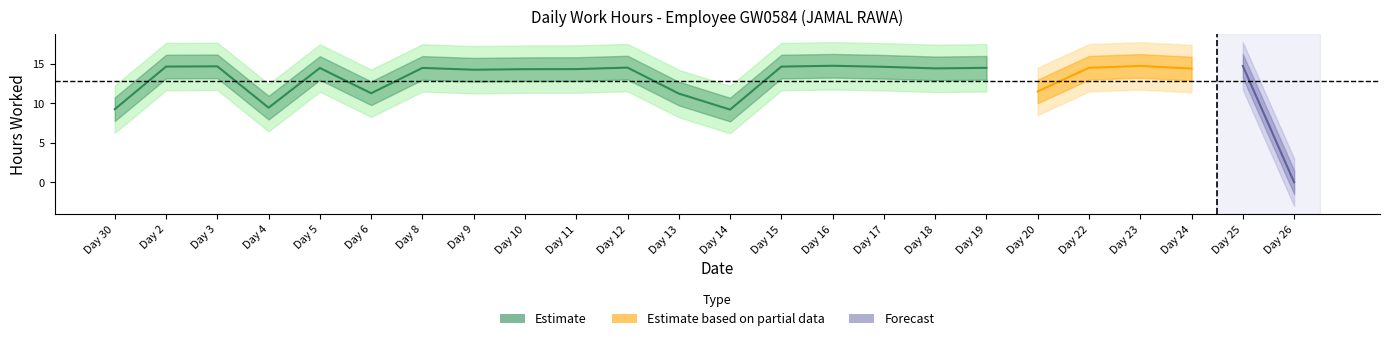

What is the label of the 16th point from the right?

10